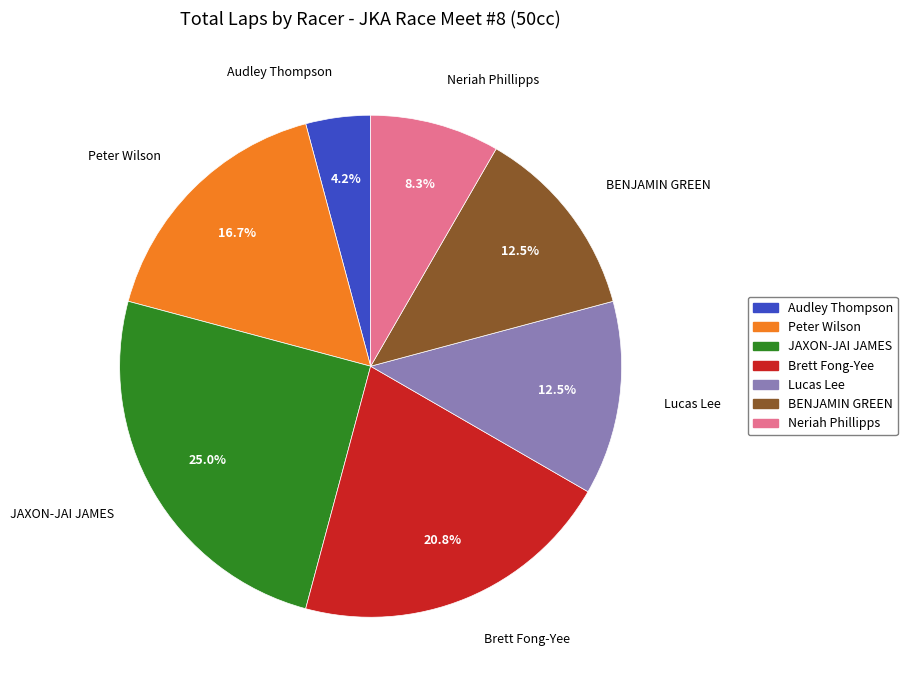

Which slice is the largest?

JAXON-JAI JAMES